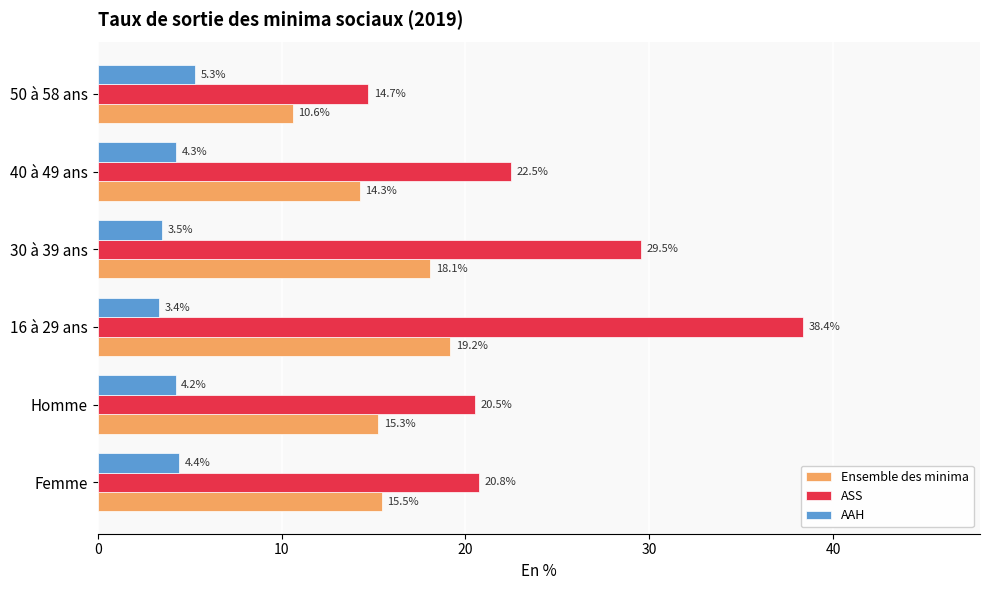

Which series changed the most between Homme and 40 à 49 ans?

ASS